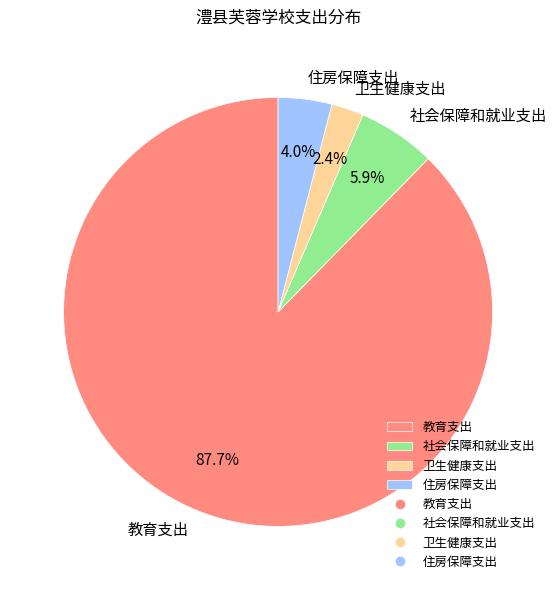

How many segments does this pie chart have?

4